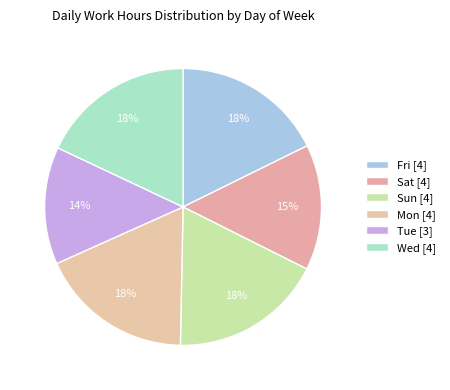

How many slices are in this pie chart?

6